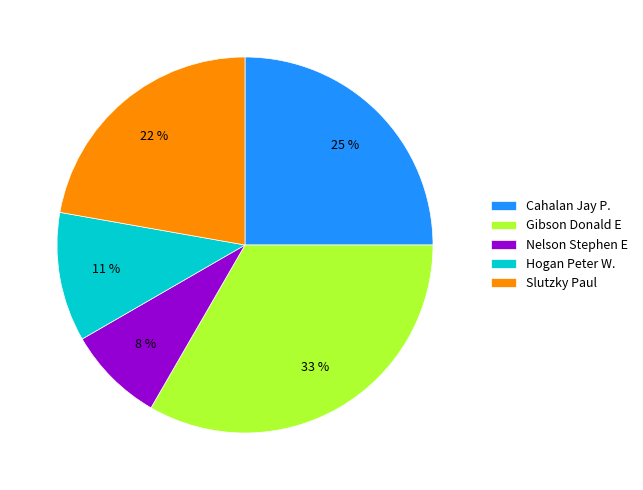

Is Gibson Donald E the majority of the pie?

No